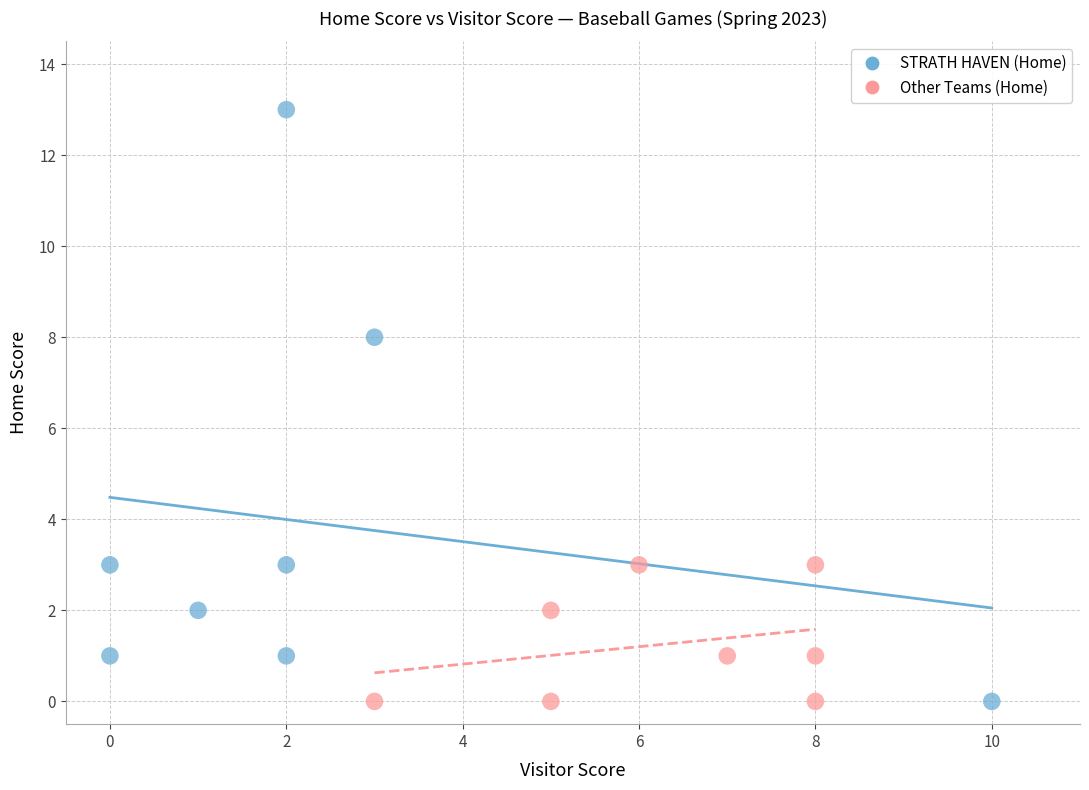

Which series reaches the maximum Y coordinate?

STRATH HAVEN (Home)